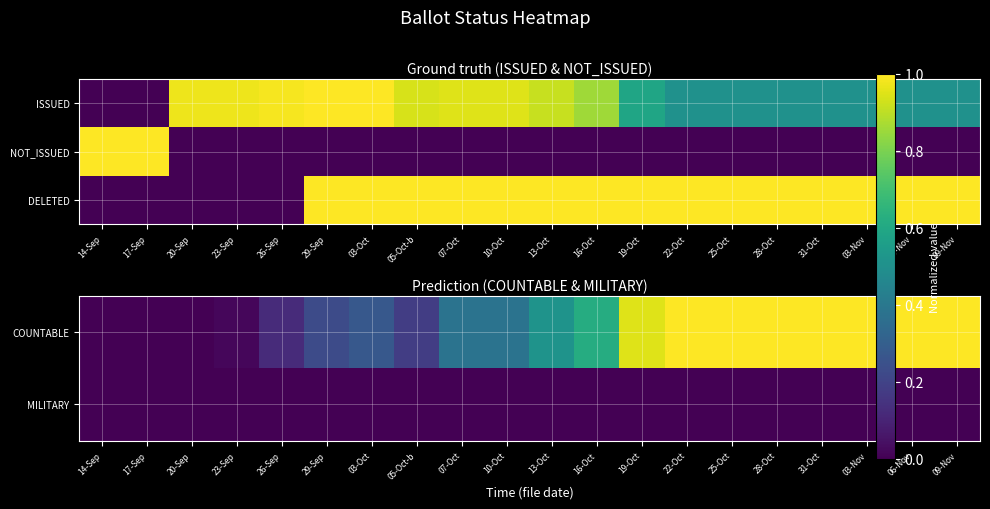

Rank the categories by DELETED value from highest to lowest.

29-Sep, 03-Oct, 05-Oct-b, 07-Oct, 10-Oct, 13-Oct, 16-Oct, 19-Oct, 22-Oct, 25-Oct, 28-Oct, 31-Oct, 03-Nov, 06-Nov, 09-Nov, 14-Sep, 17-Sep, 20-Sep, 23-Sep, 26-Sep